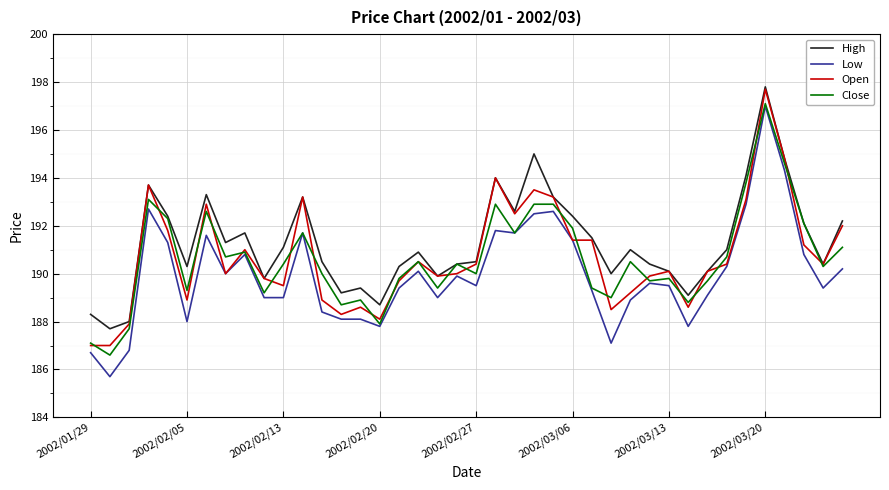

What is the lowest value of the High series?

187.7